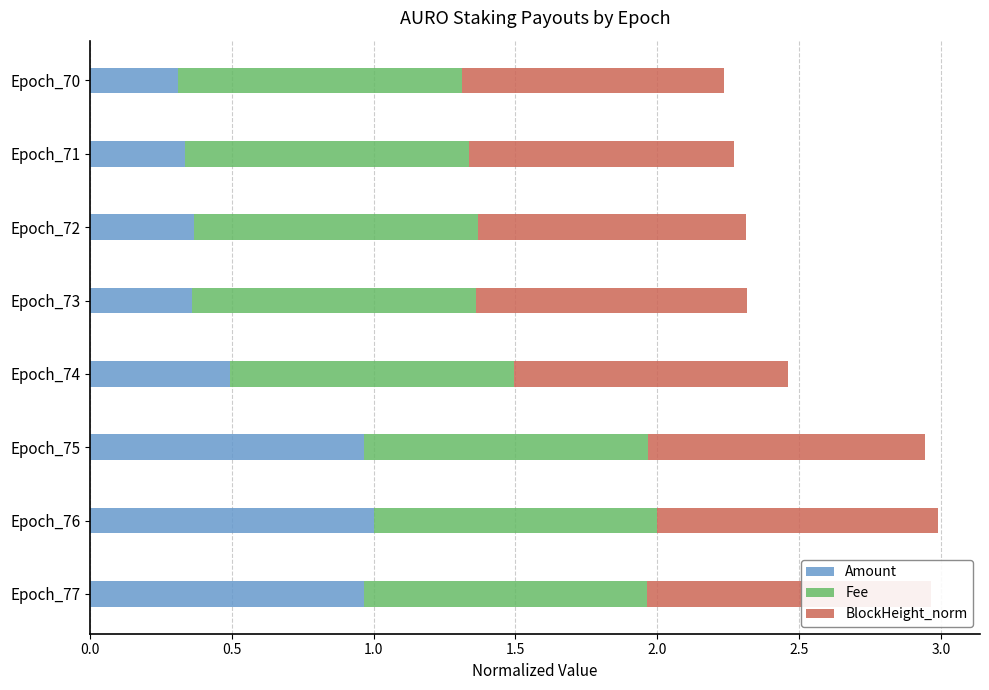

At 1.0, list the series in order from smallest to largest.

Fee, Amount, BlockHeight_norm